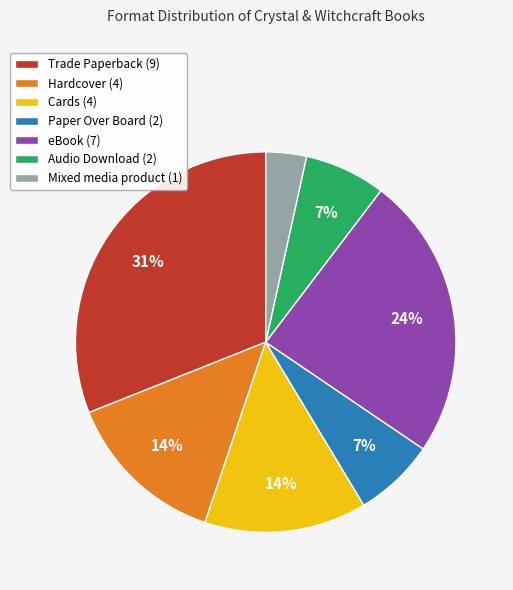

The Mixed media product slice represents 3% of the pie. True or false?

True